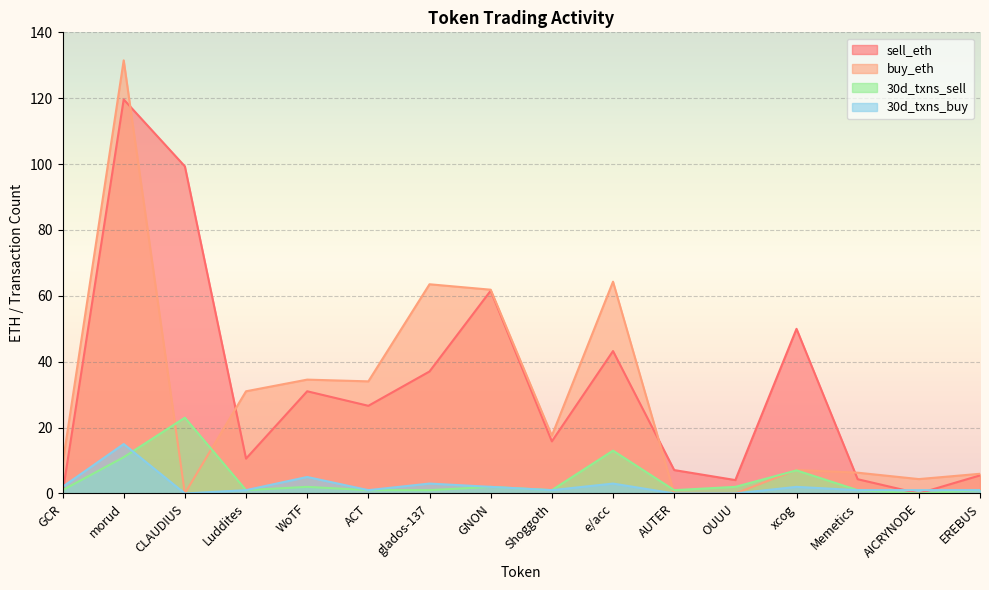

How many interior local valleys does the 30d_txns_buy series have?

3